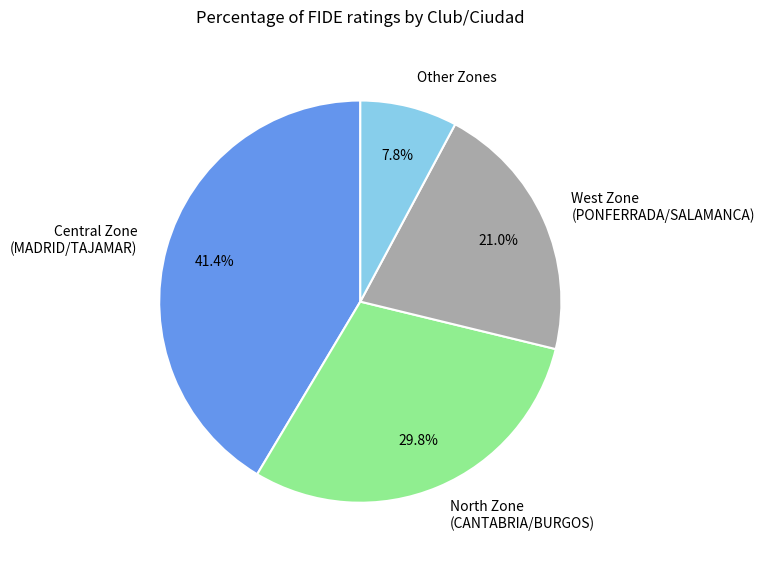

Is there a majority slice in this chart?

No